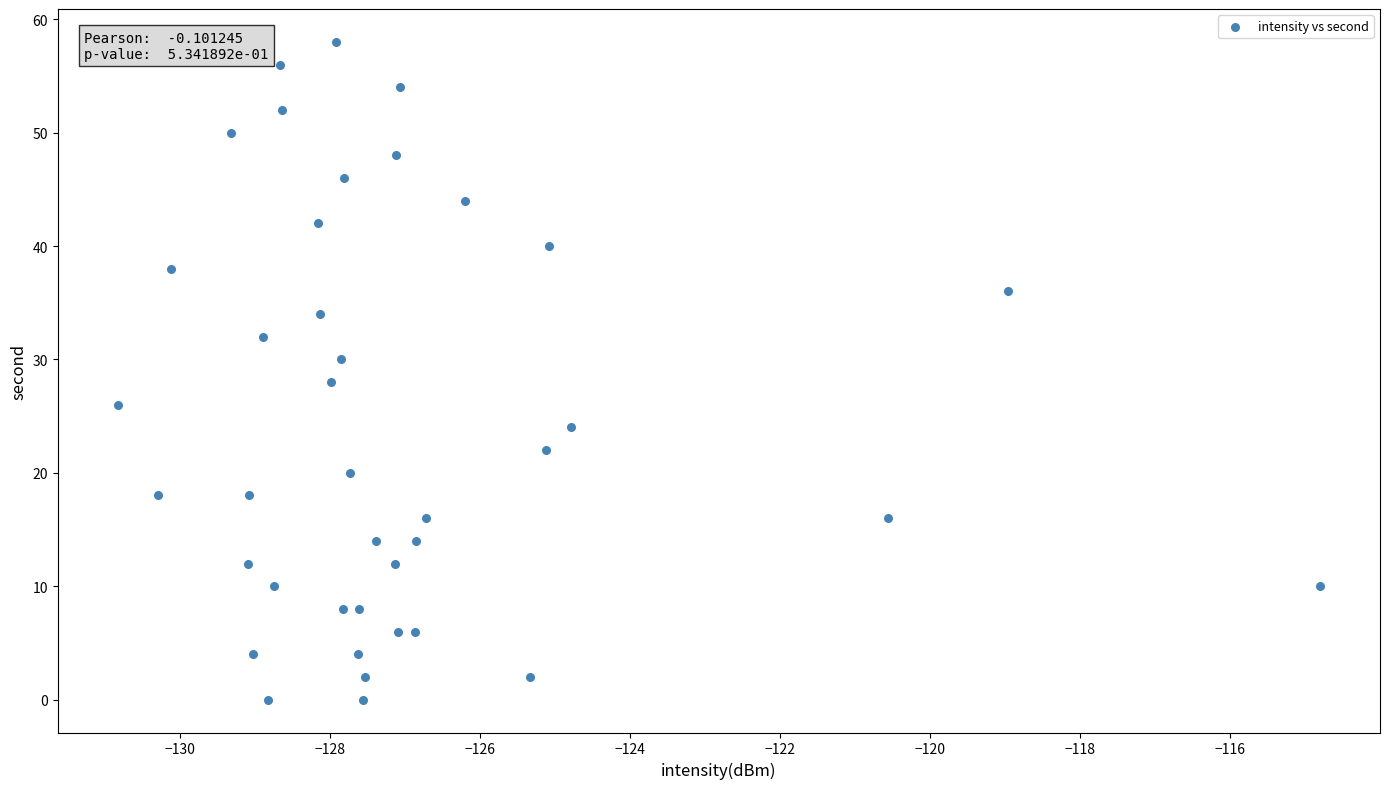

What is the range of Y values (max minus min)?

58